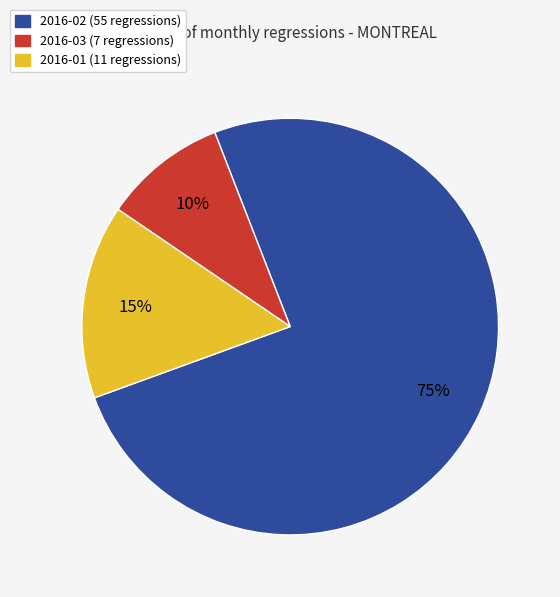

To the nearest percent, what is the average slice percentage?

33%